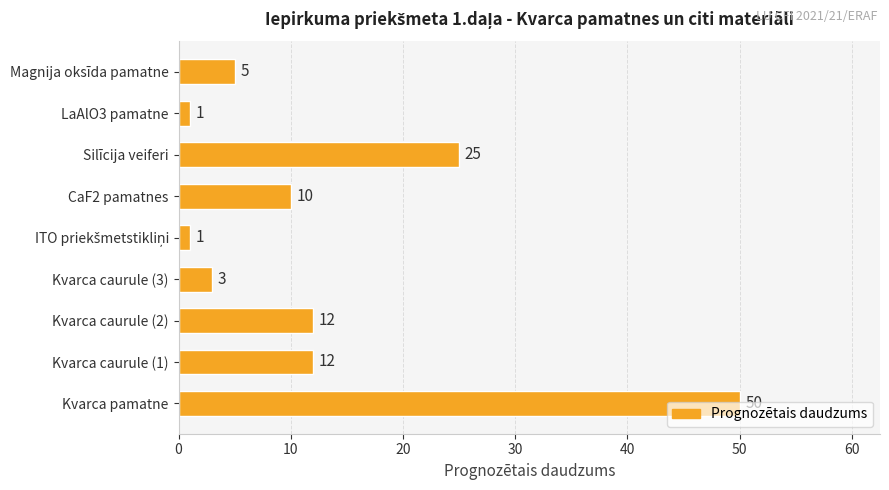

What is the average value?

13